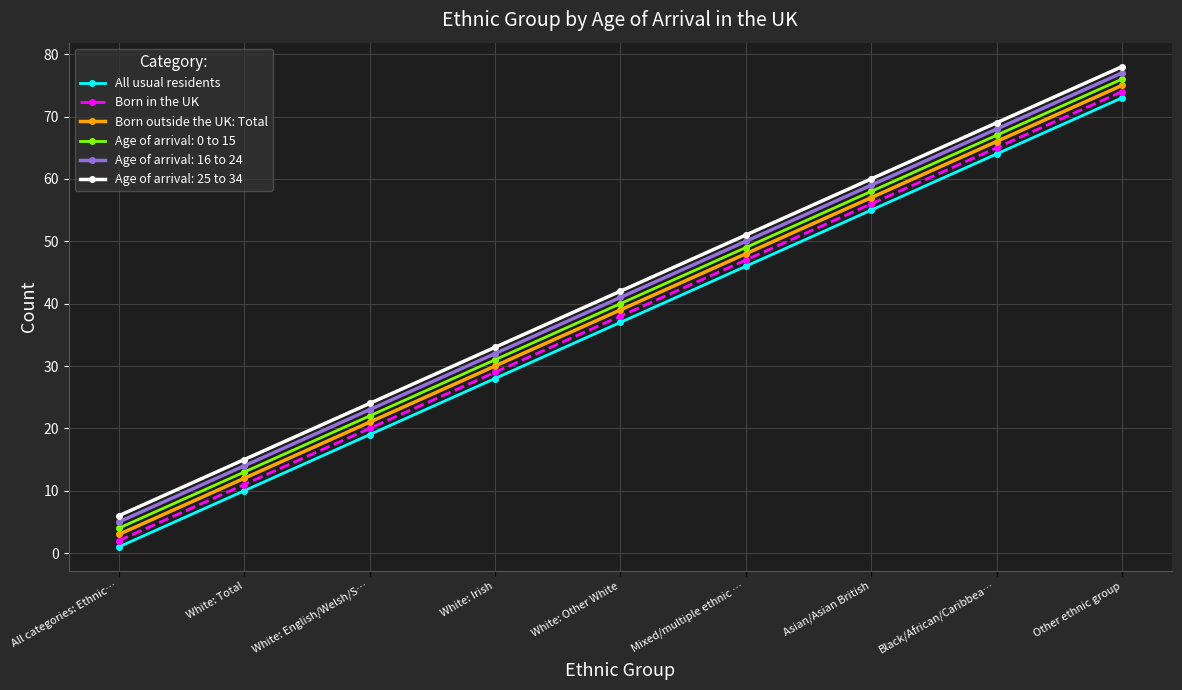

What is the approximate value of Born outside the UK: Total at Other ethnic group, to the nearest 10?

80